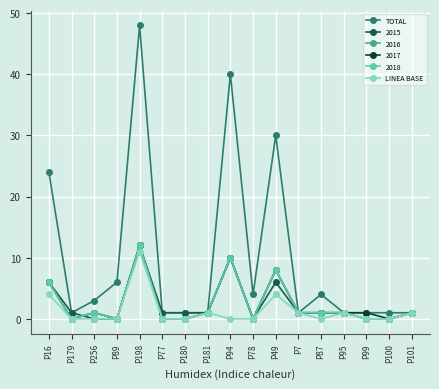

Does the chart have visible grid lines?

Yes